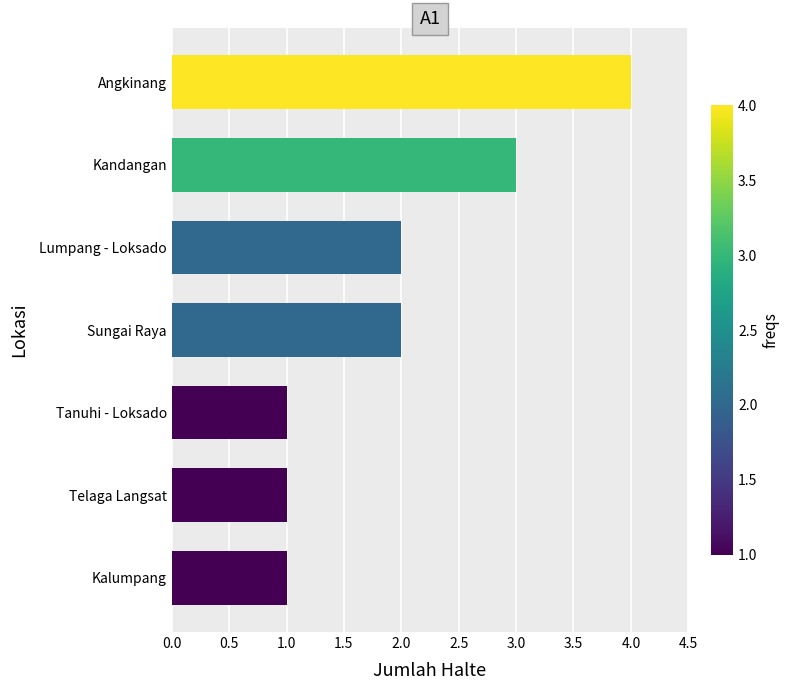

Reading bottom to top, list all the values displayed in this chart.

Kalumpang=1	Telaga Langsat=1	Tanuhi - Loksado=1	Sungai Raya=2	Lumpang - Loksado=2	Kandangan=3	Angkinang=4